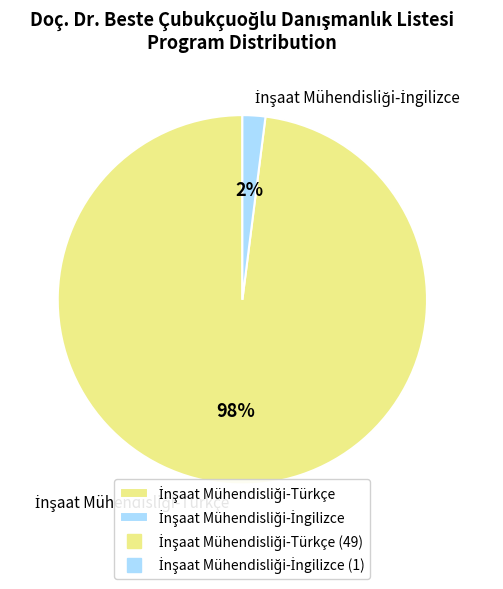

Is there any slice that represents more than half of the pie?

Yes